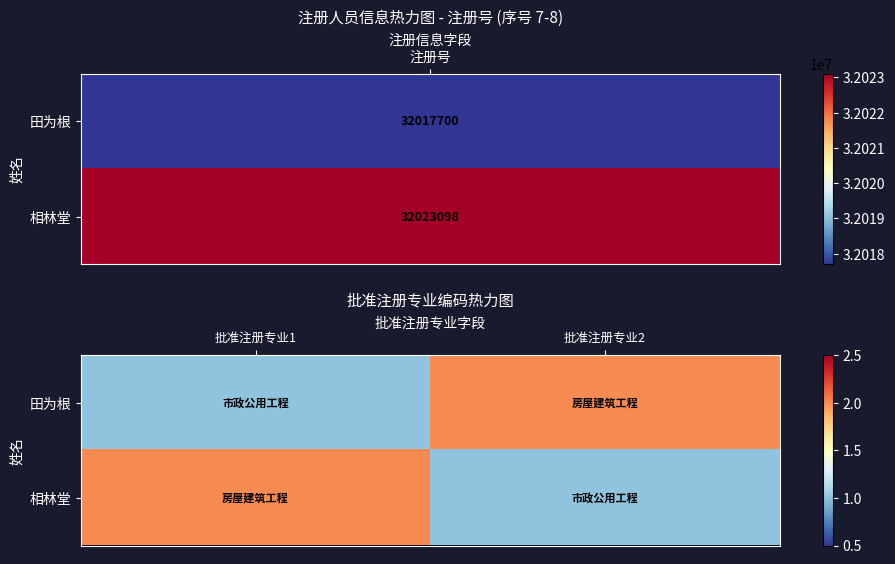

How many data points does each series have?

2